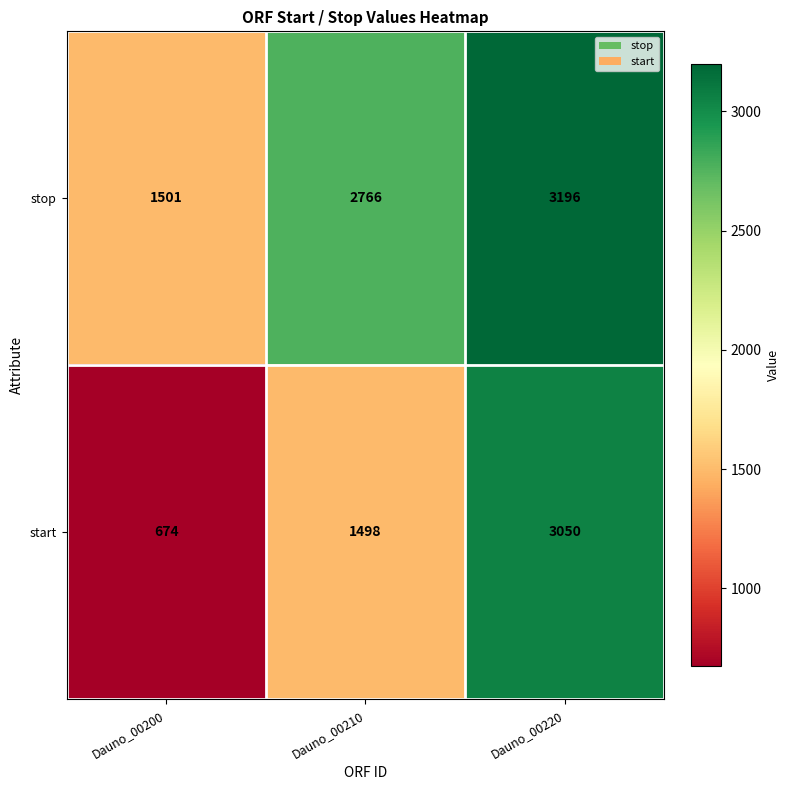

Reading left to right, what are all the values shown in this chart?

stop: 1501	2766	3196
start: 674	1498	3050